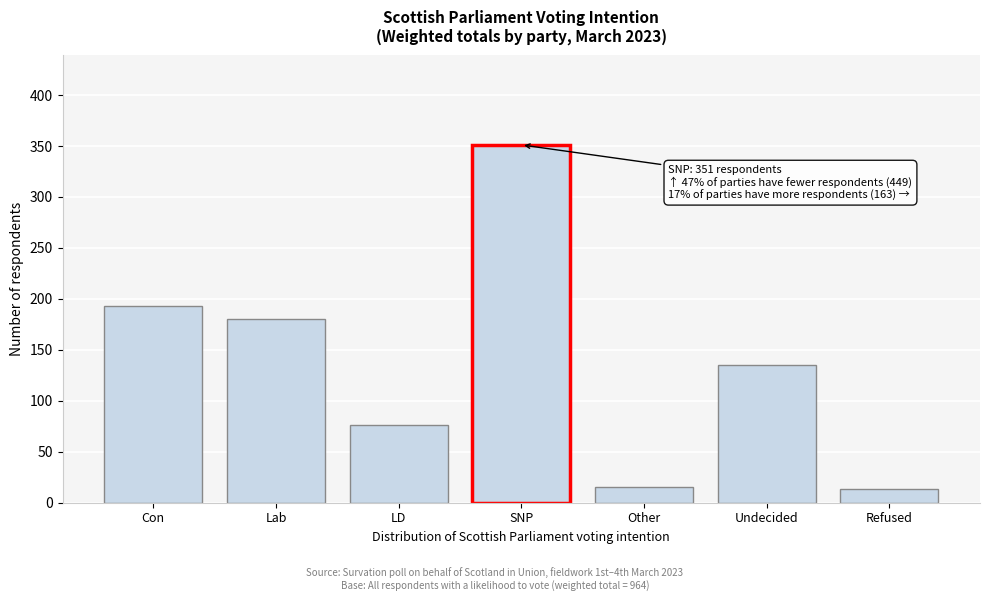

Reading left to right, transcribe all the data shown in this chart.

193	180	76	351	15	135	13